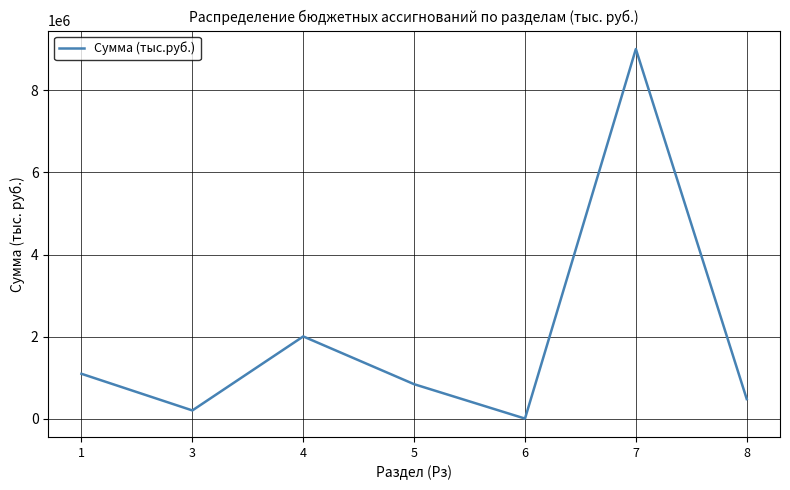

What is the ratio of the value at 7 to the value at 8?

18.7